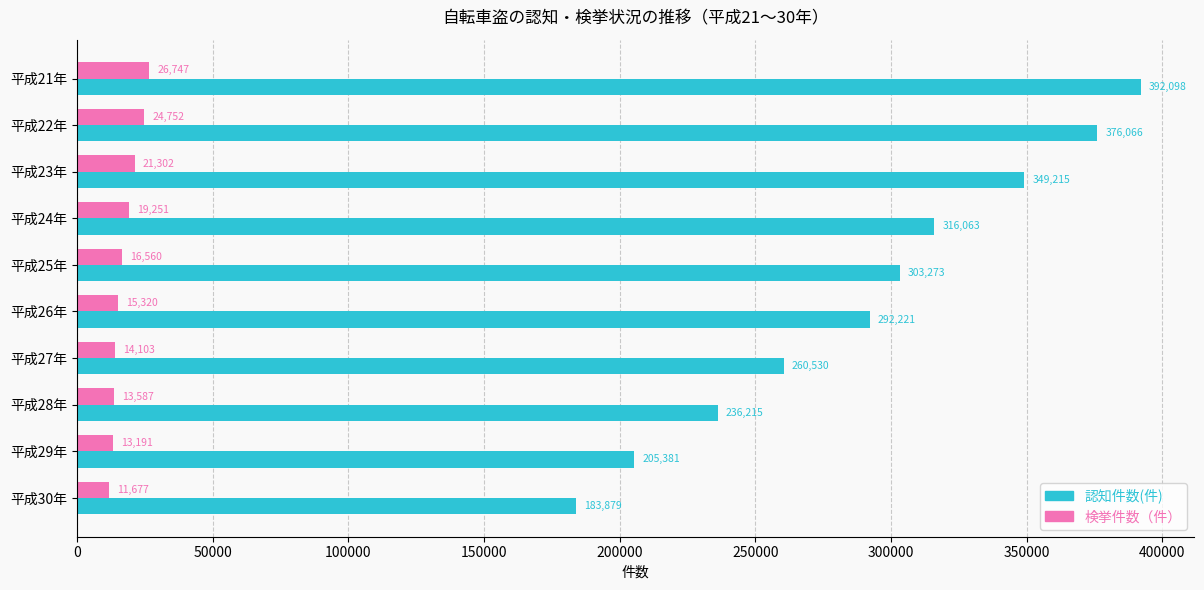

True or false: 認知件数(件) has a value of 67488 at 平成26年.

False